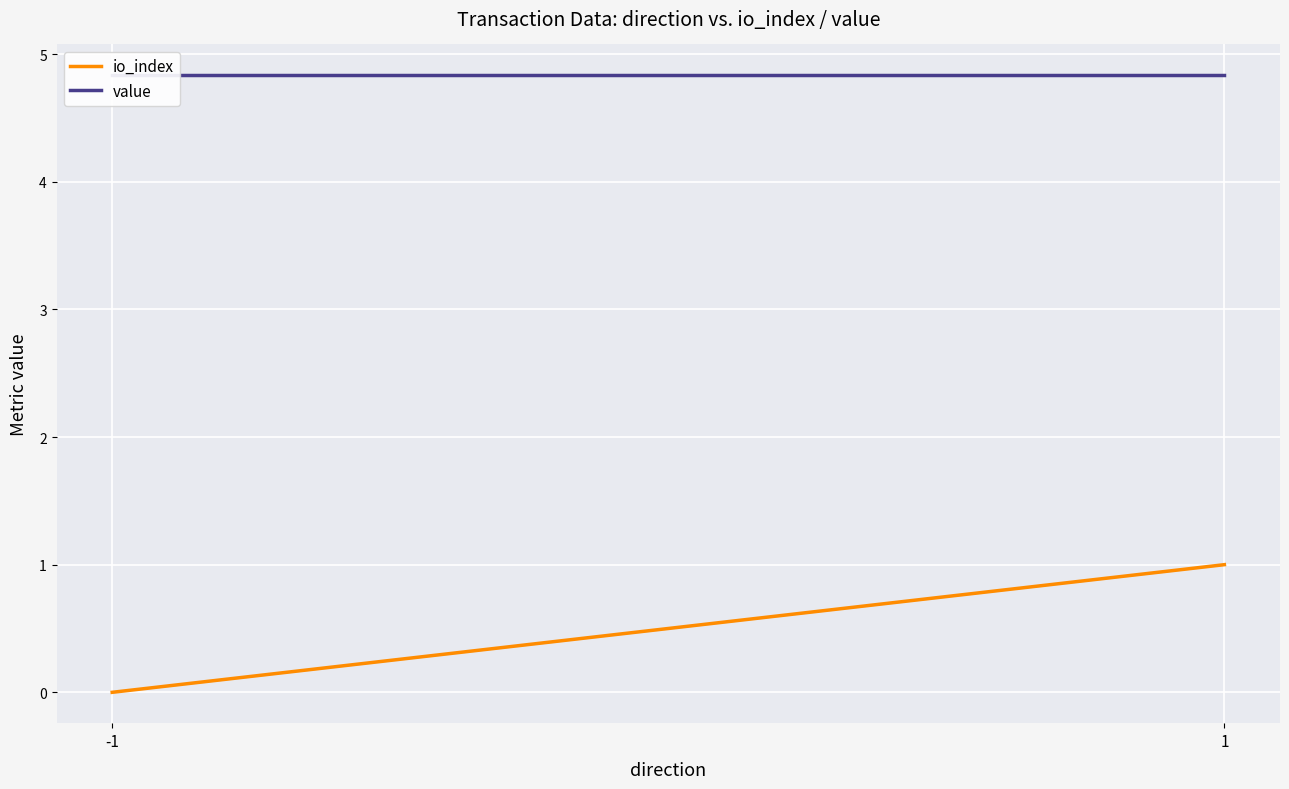

Reading right to left, what are all the values shown in this chart?

io_index: 1=1.0	-1=0.0
value: 1=4.8	-1=4.8